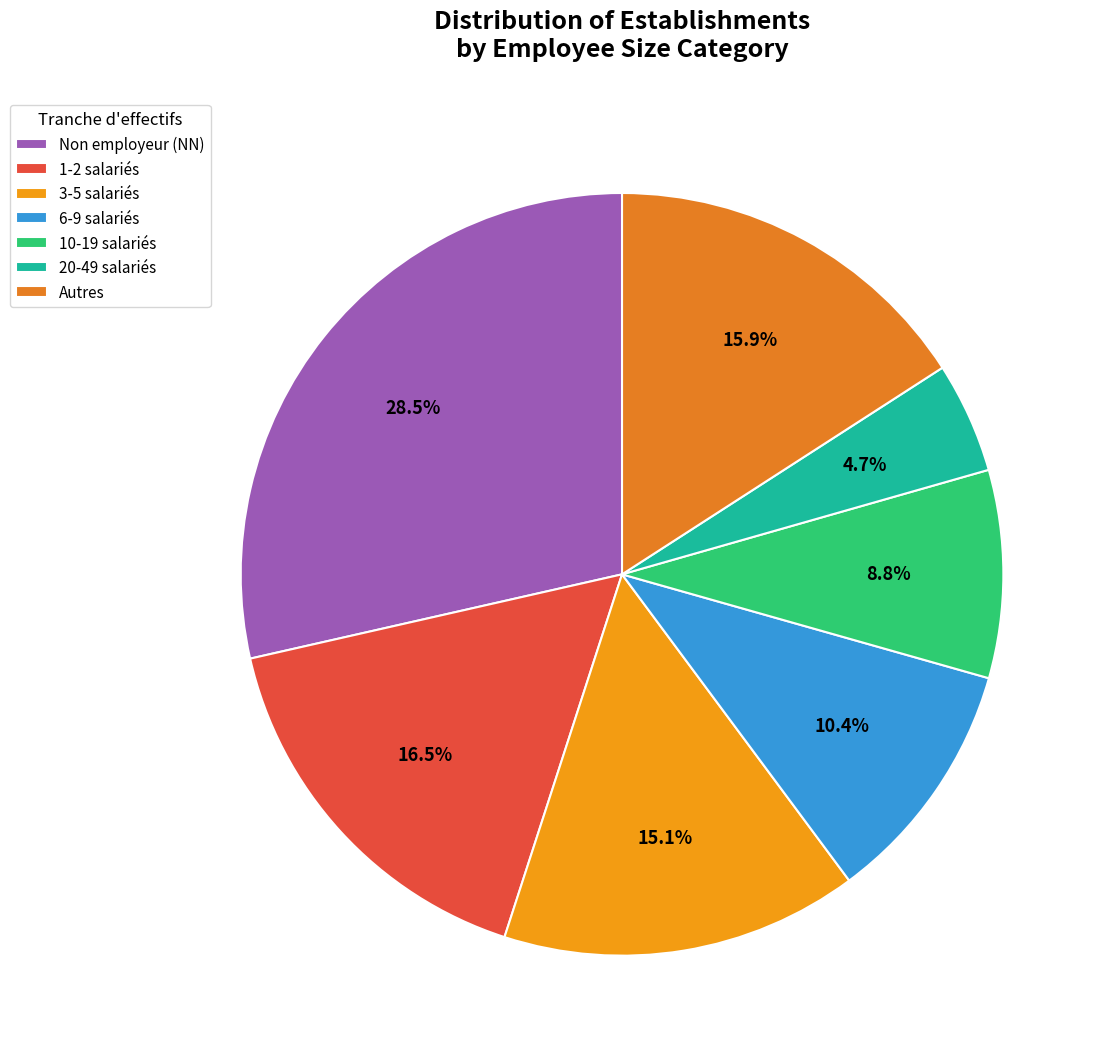

How many segments does this pie chart have?

7